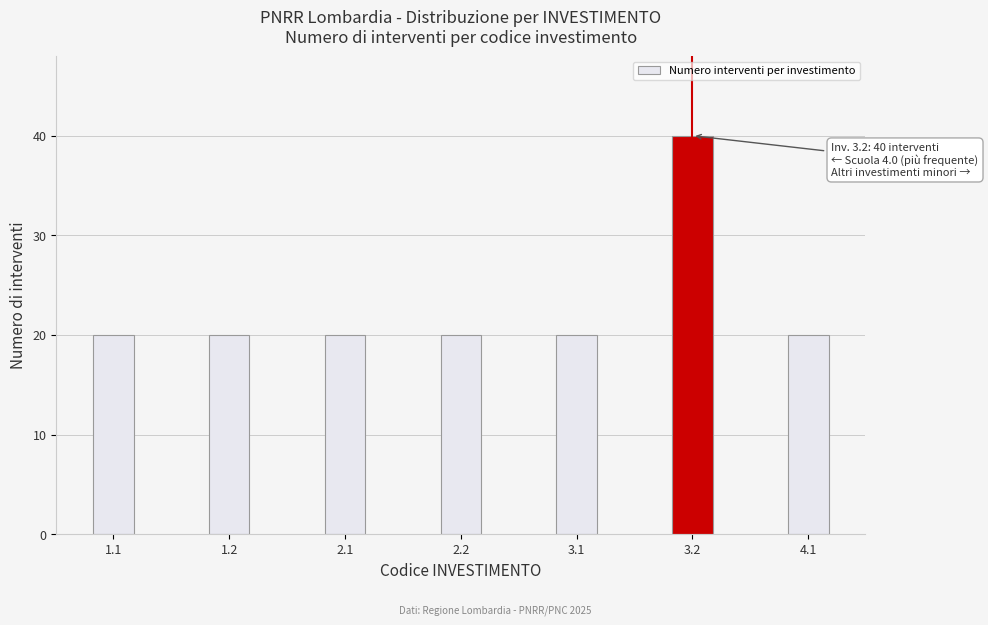

Reading left to right, extract all data points from this chart.

1.1=20	1.2=20	2.1=20	2.2=20	3.1=20	3.2=40	4.1=20